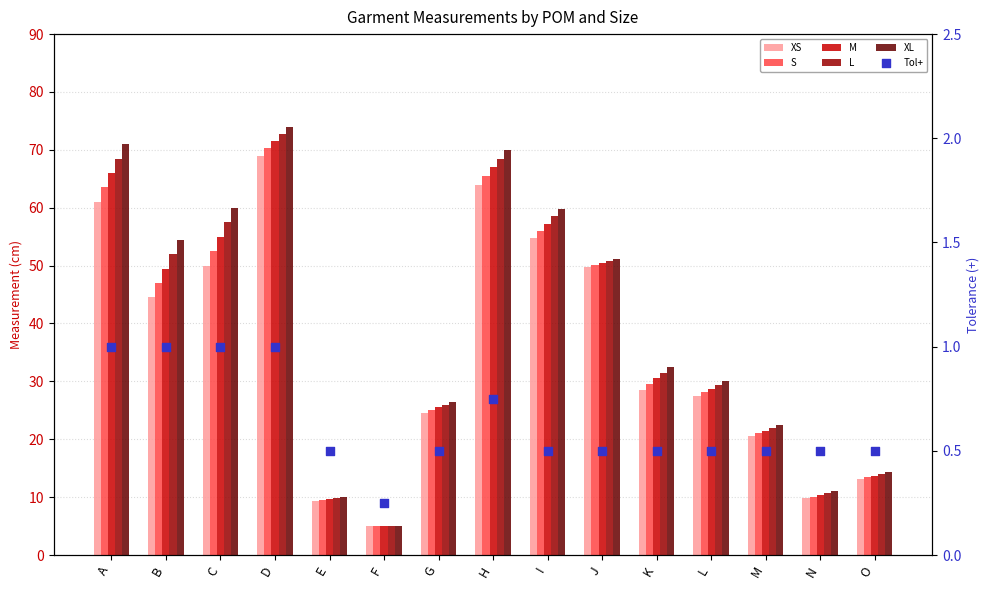

Which series has the largest Y range (max minus min)?

XL